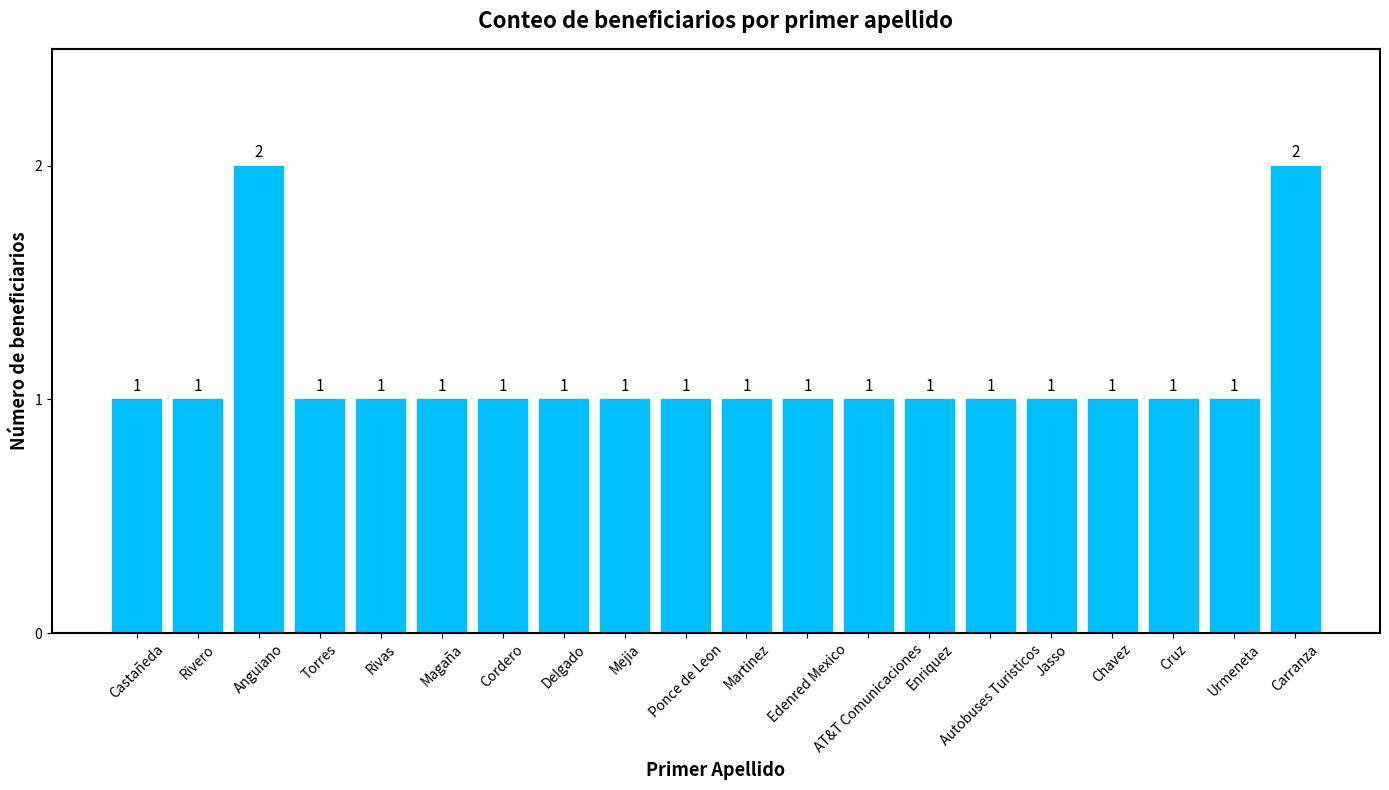

Does the chart contain any negative values?

No